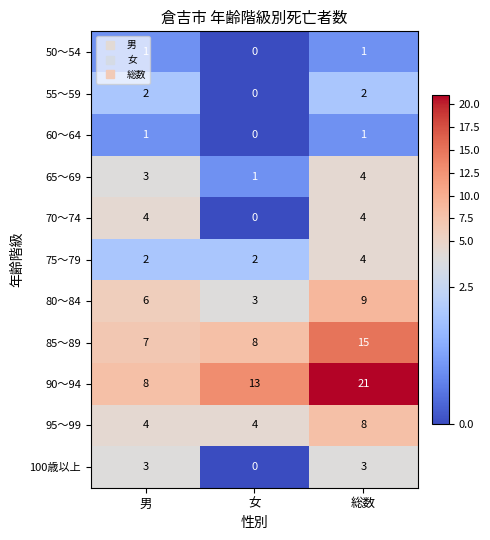

What is the difference between the 70～74 values at 総数 and 女?

4